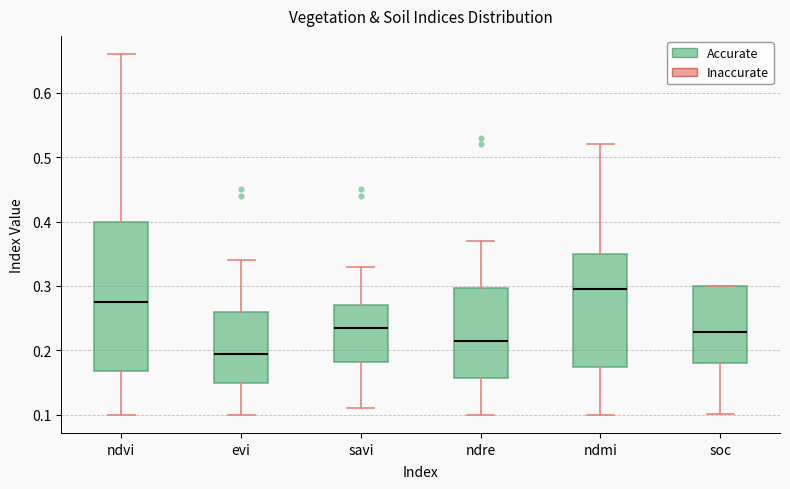

Reading left to right, transcribe this box plot: for each box, give where its median line is, the range the box spans, and where its two whiskers end, as read against the y-axis. The values are not printed on the chart, so give them approximately, as read against the axis.

ndvi: median 0.28, box 0.17 to 0.40, whiskers 0.10 to 0.66
evi: median 0.20, box 0.15 to 0.26, whiskers 0.10 to 0.34
savi: median 0.24, box 0.18 to 0.27, whiskers 0.11 to 0.33
ndre: median 0.22, box 0.16 to 0.30, whiskers 0.10 to 0.37
ndmi: median 0.30, box 0.18 to 0.35, whiskers 0.10 to 0.52
soc: median 0.23, box 0.18 to 0.30, whiskers 0.10 to 0.30